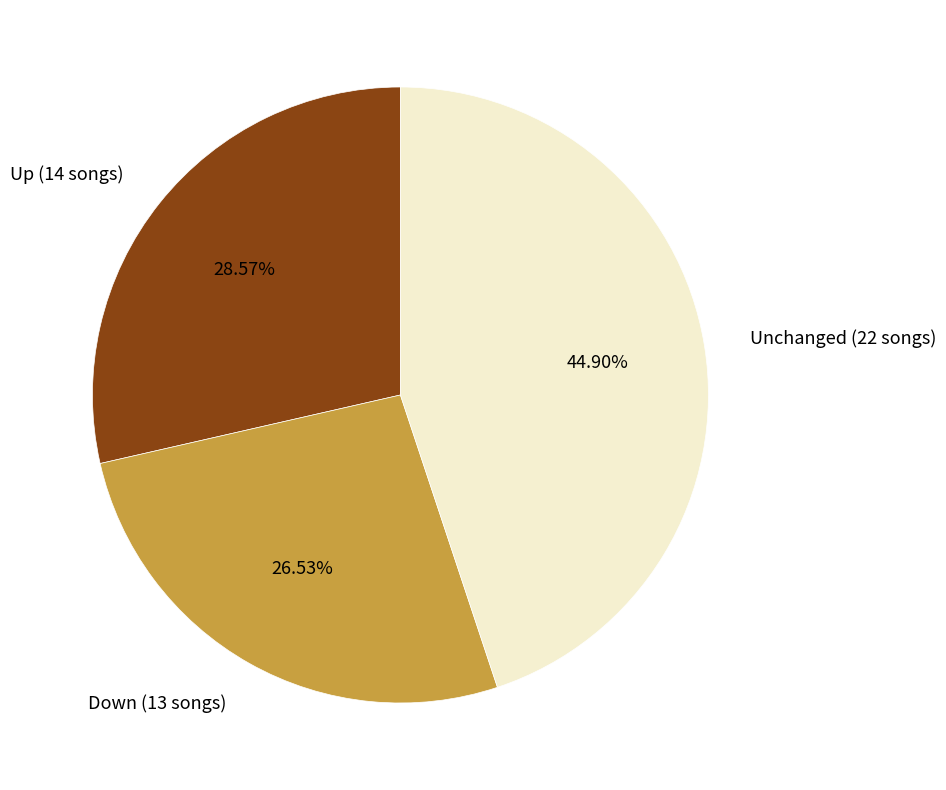

Approximately how many times larger is the value at Up (14 songs) compared to Unchanged (22 songs)?

0.6